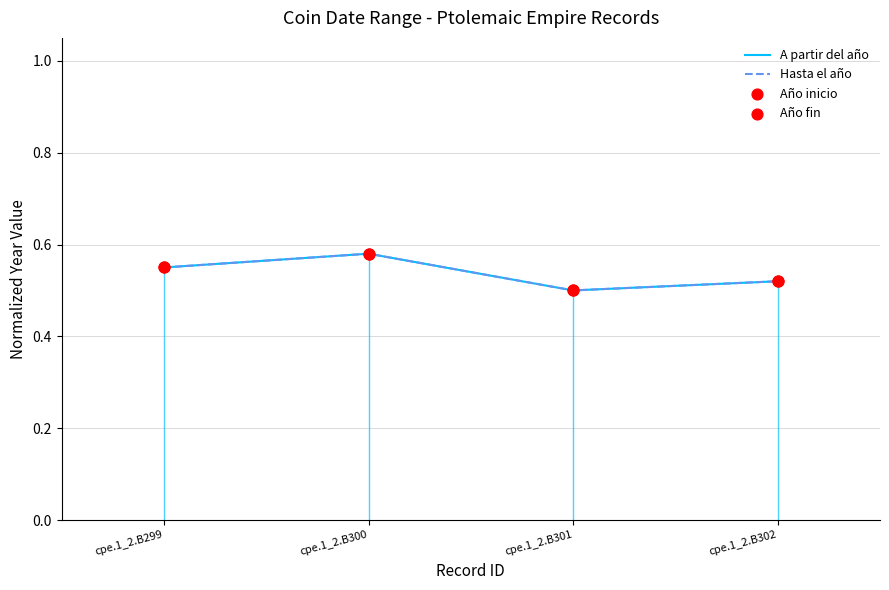

At how many categories does at least one series exceed 0?

4